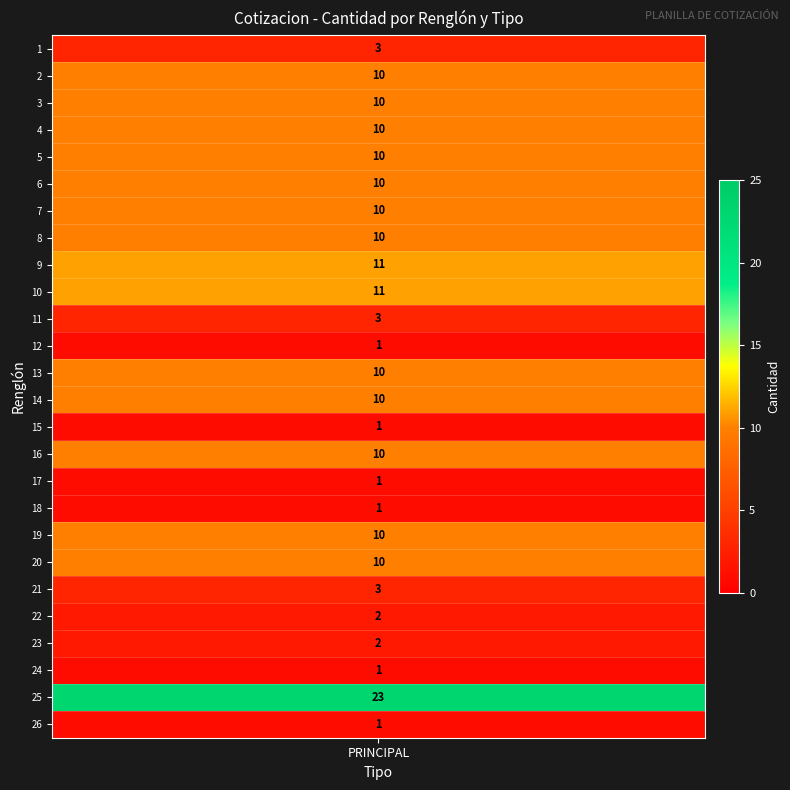

Reading right to left, list all the values displayed in this chart.

1	23	1	2	2	3	10	10	1	1	10	1	10	10	1	3	11	11	10	10	10	10	10	10	10	3